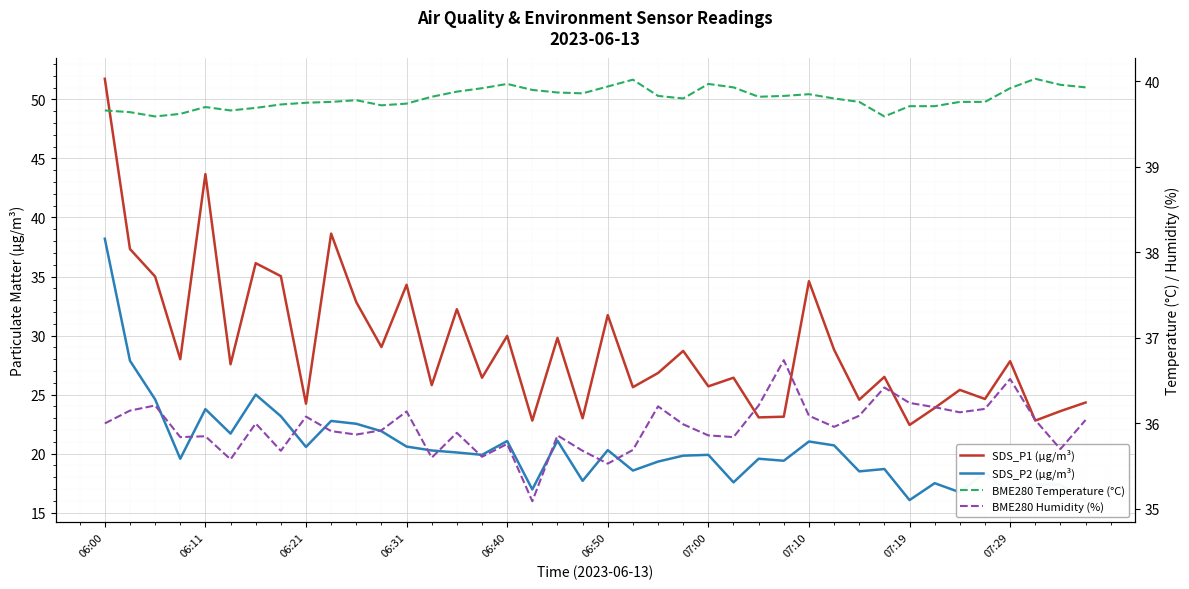

The value of BME280 Temperature (°C) at 07:29 is 39.8. True or false?

True